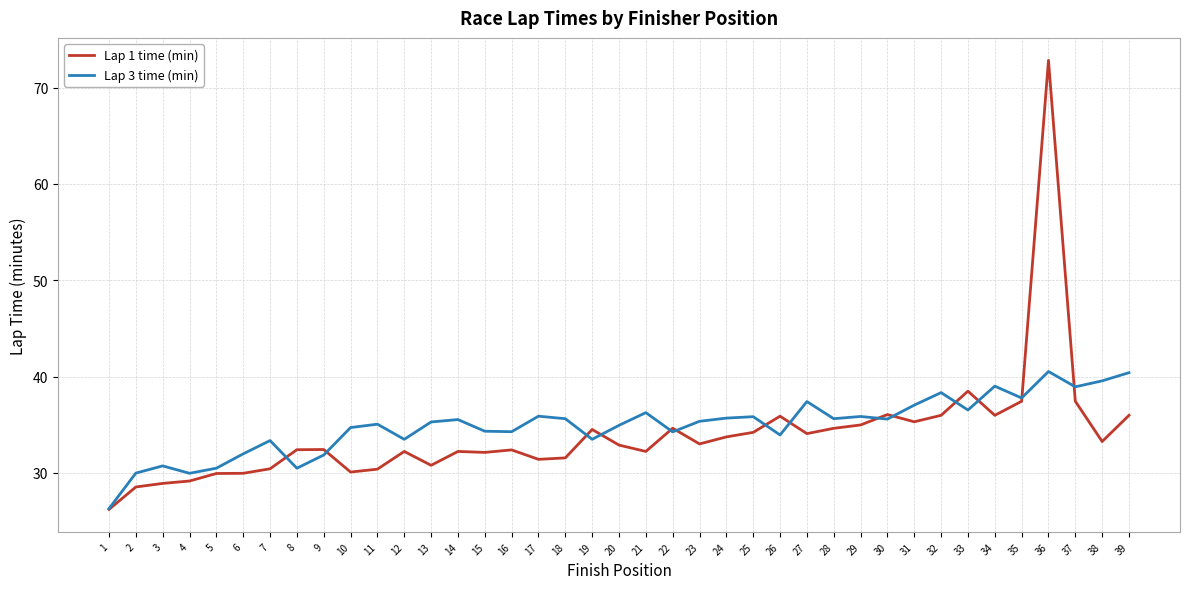

Where is Lap 1 time (min) nearest to the value 49?

33